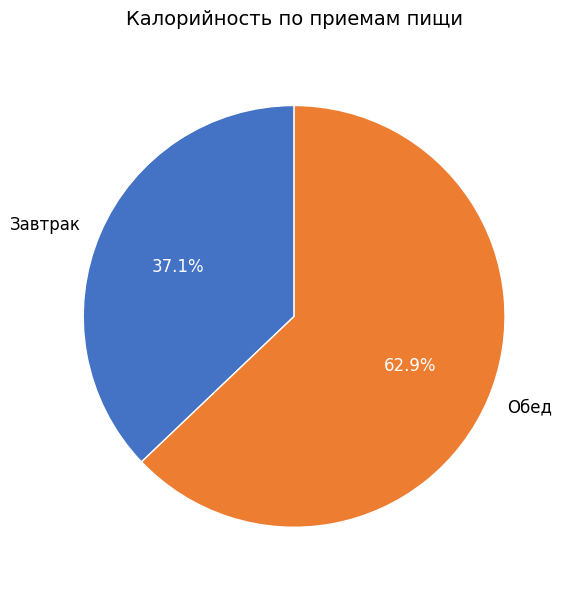

Is there a majority slice in this chart?

Yes